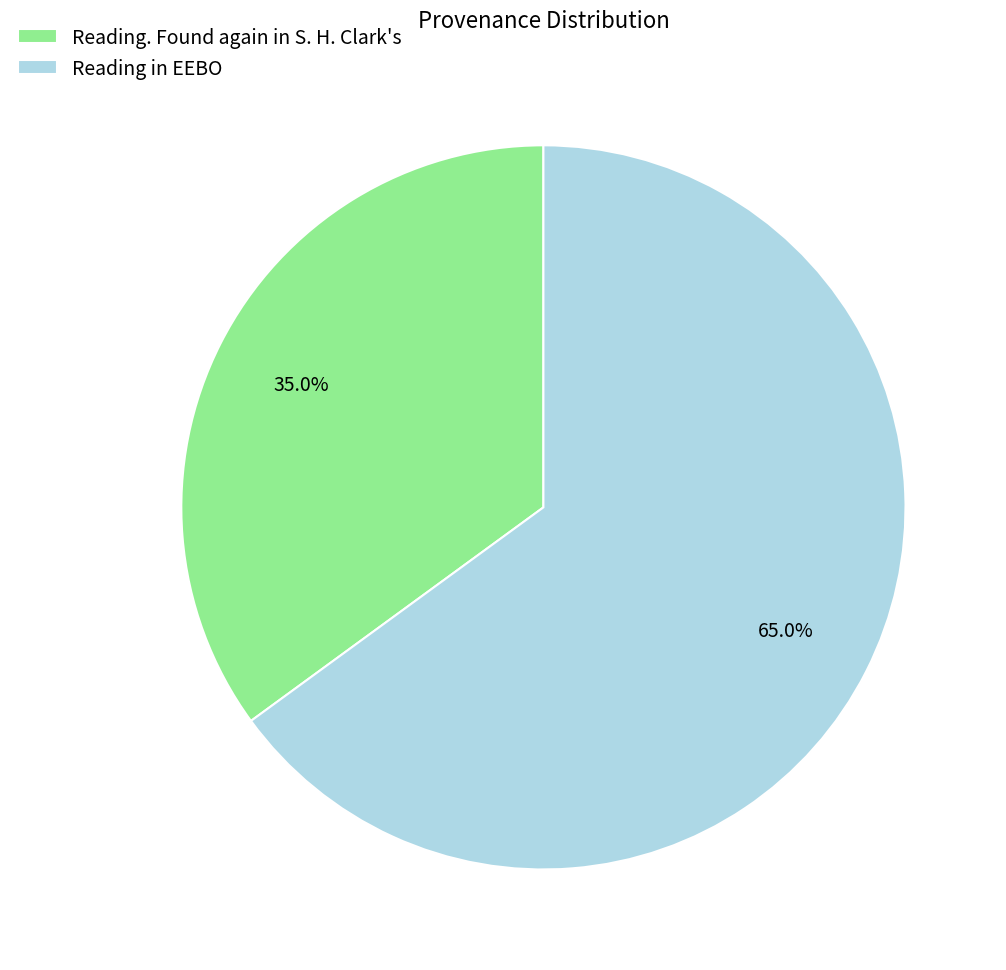

Which slice is the largest?

Reading in EEBO